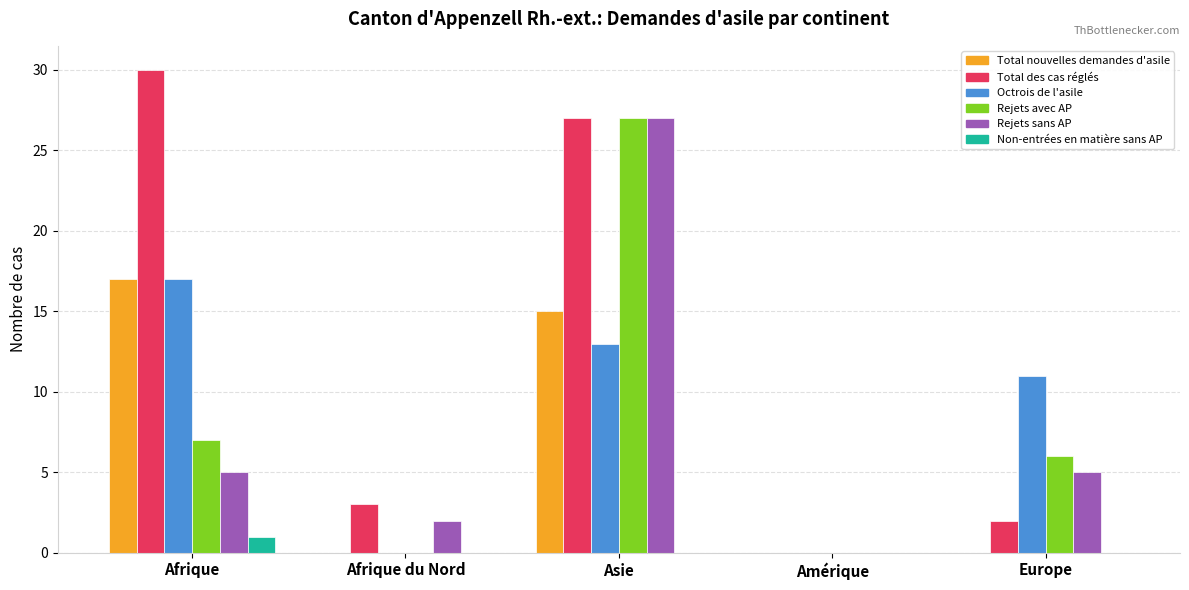

True or false: Rejets avec AP has a value of 0 at Afrique du Nord.

True